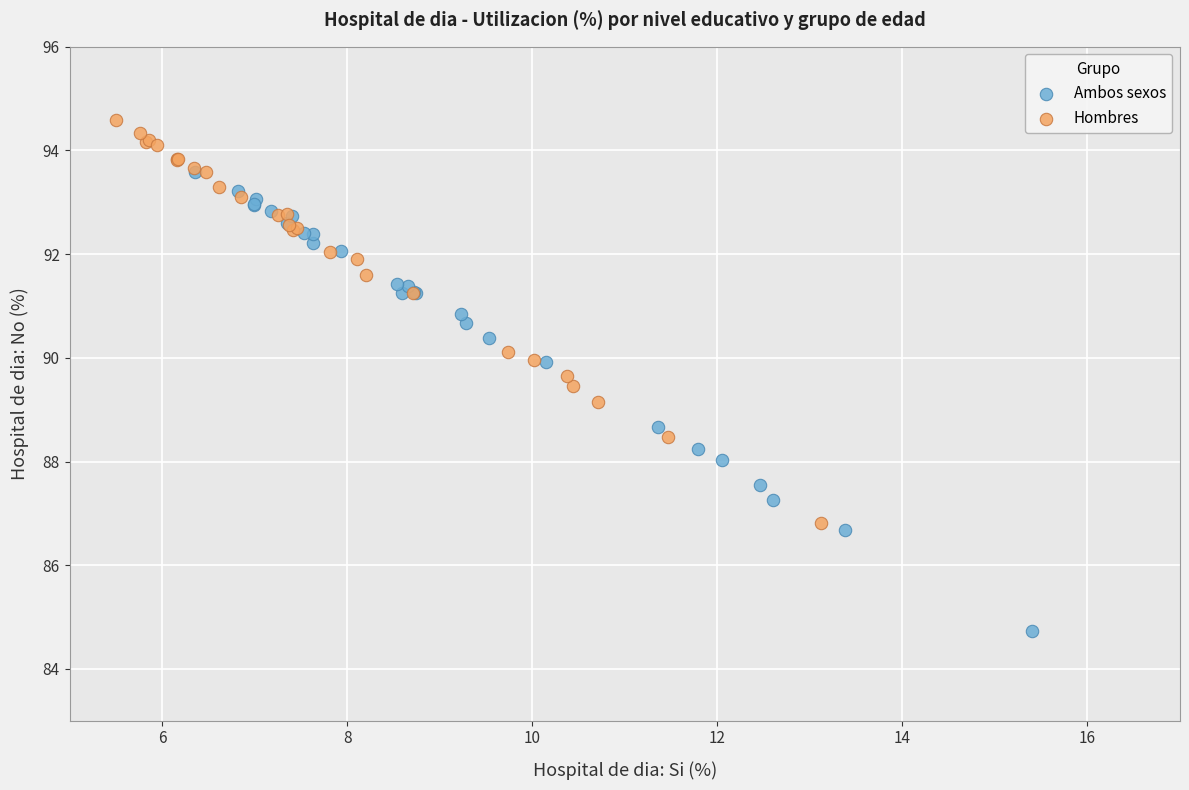

Which series contains the lowest Y value?

Ambos sexos